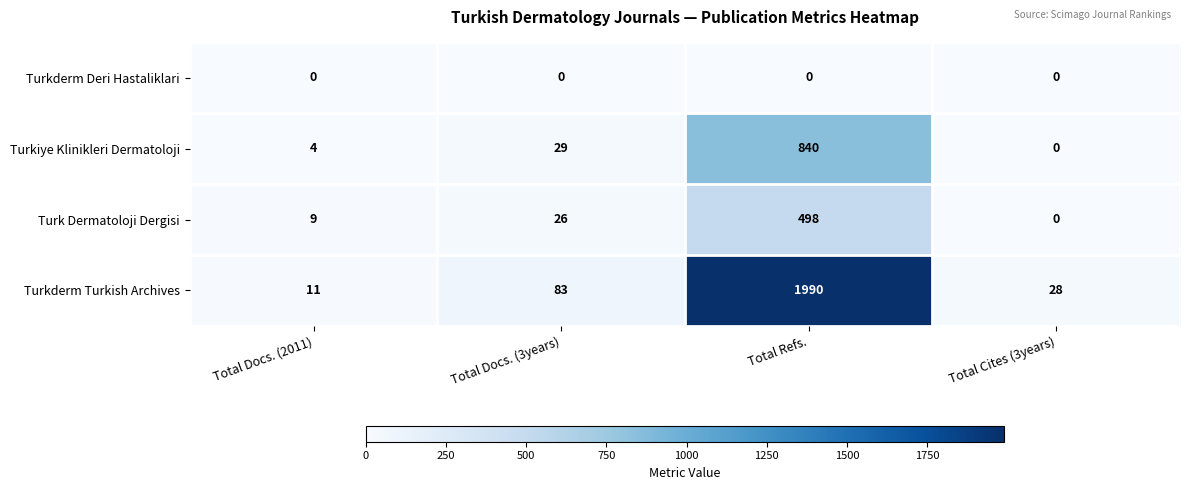

Reading left to right, list all the values displayed in this chart.

Turkderm Deri Hastaliklari: Total Docs. (2011)=0	Total Docs. (3years)=0	Total Refs.=0	Total Cites (3years)=0
Turkiye Klinikleri Dermatoloji: Total Docs. (2011)=4	Total Docs. (3years)=29	Total Refs.=840	Total Cites (3years)=0
Turk Dermatoloji Dergisi: Total Docs. (2011)=9	Total Docs. (3years)=26	Total Refs.=498	Total Cites (3years)=0
Turkderm Turkish Archives: Total Docs. (2011)=11	Total Docs. (3years)=83	Total Refs.=1990	Total Cites (3years)=28